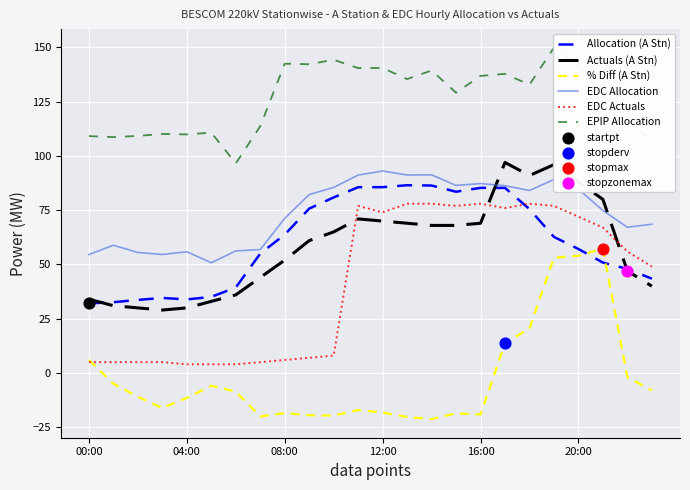

Which series has the largest total across all categories?

EPIP Allocation